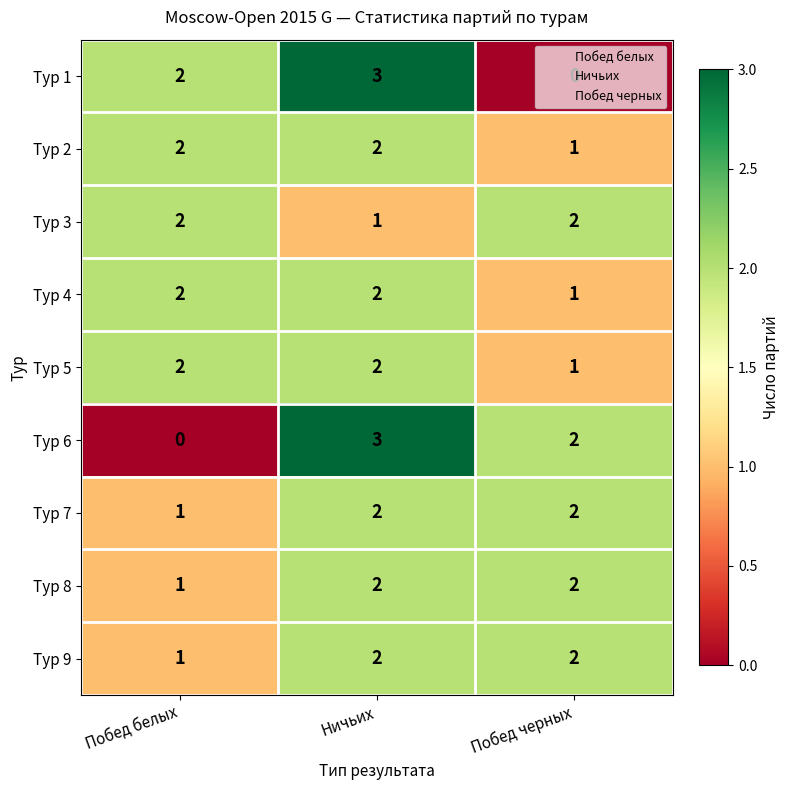

Count the Тур 3 values in the range 1 to 2.

3